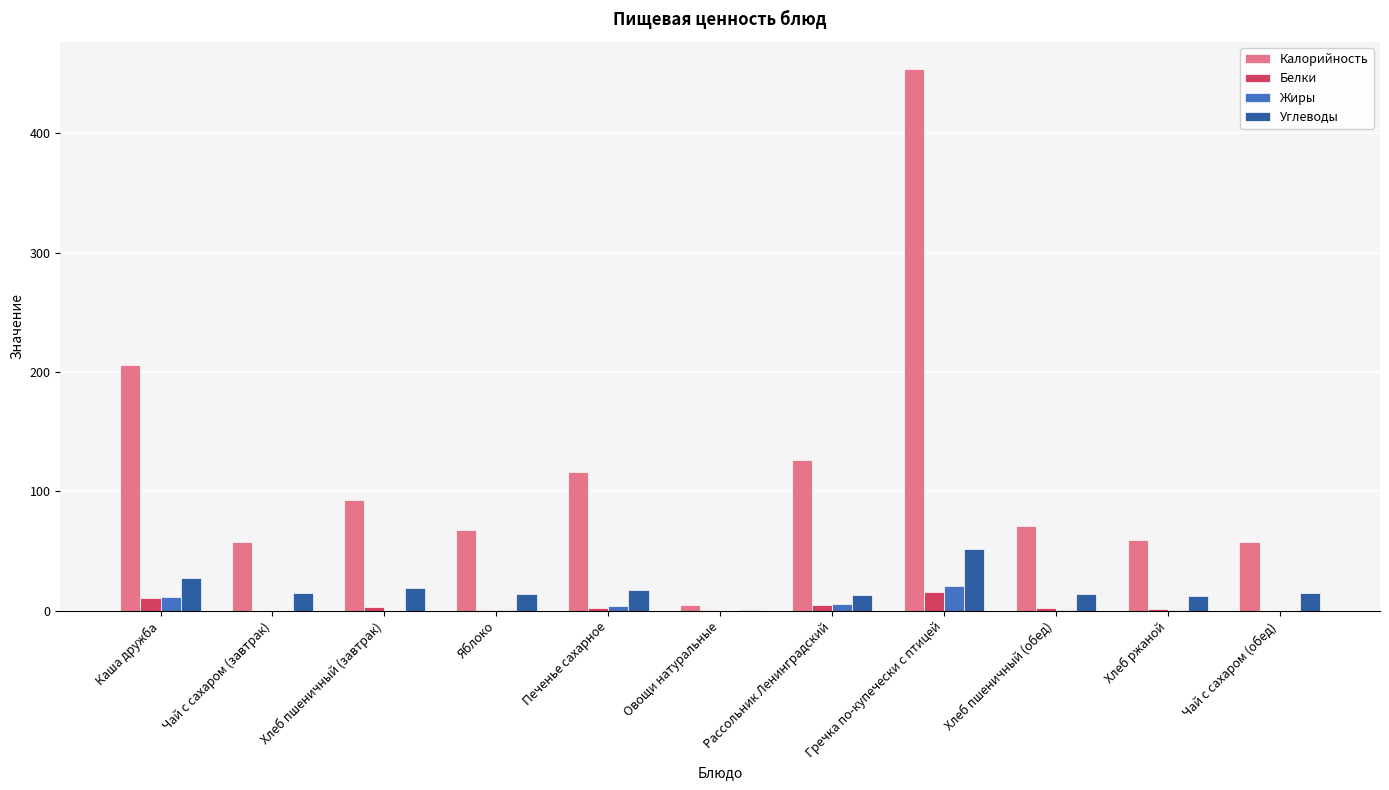

Read the Углеводы value at Чай с сахаром (обед).

15.0